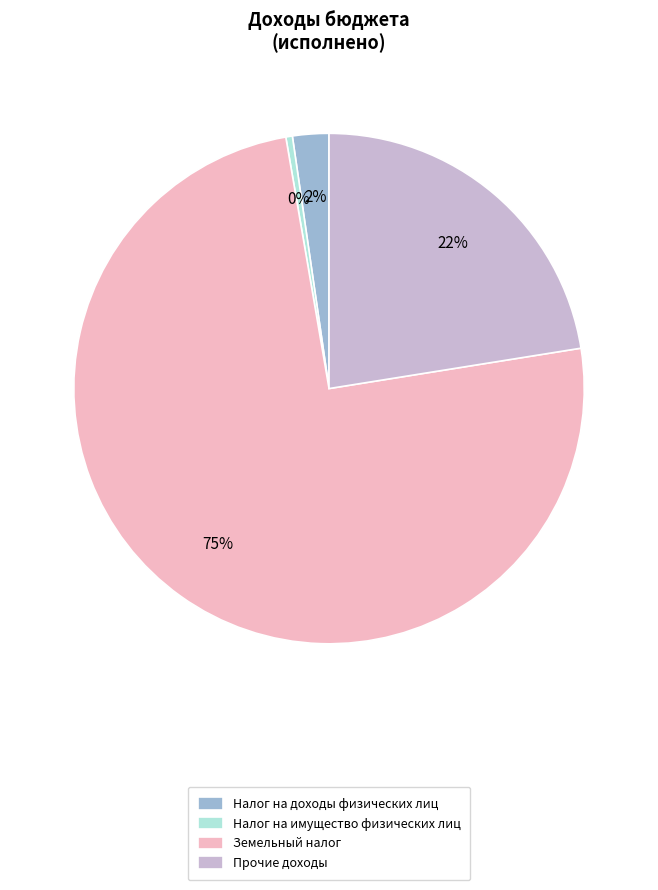

True or false: Налог на доходы физических лиц accounts for 16% of the total.

False